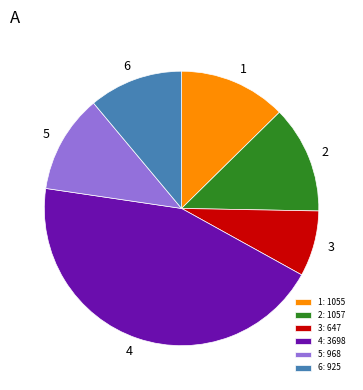

Is 1 the majority of the pie?

No